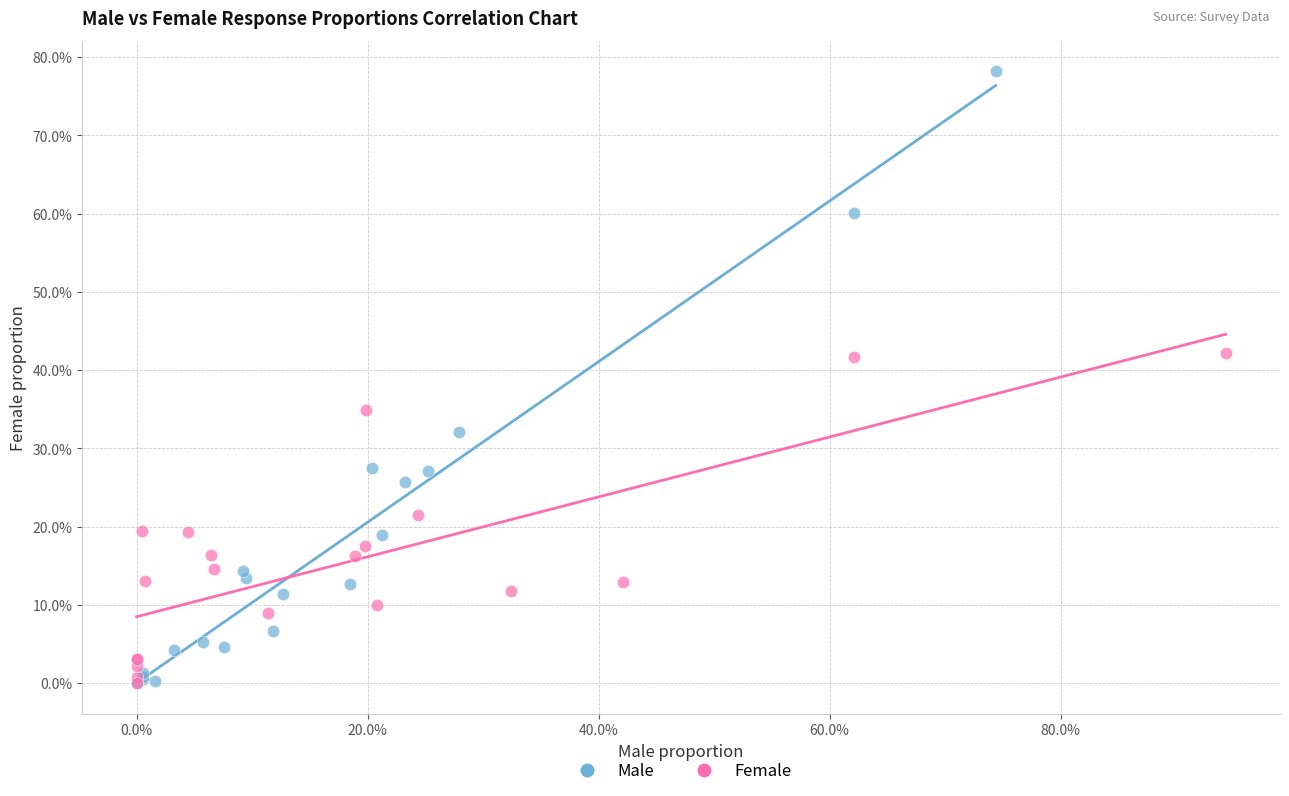

Which series contains the highest Y value?

Male